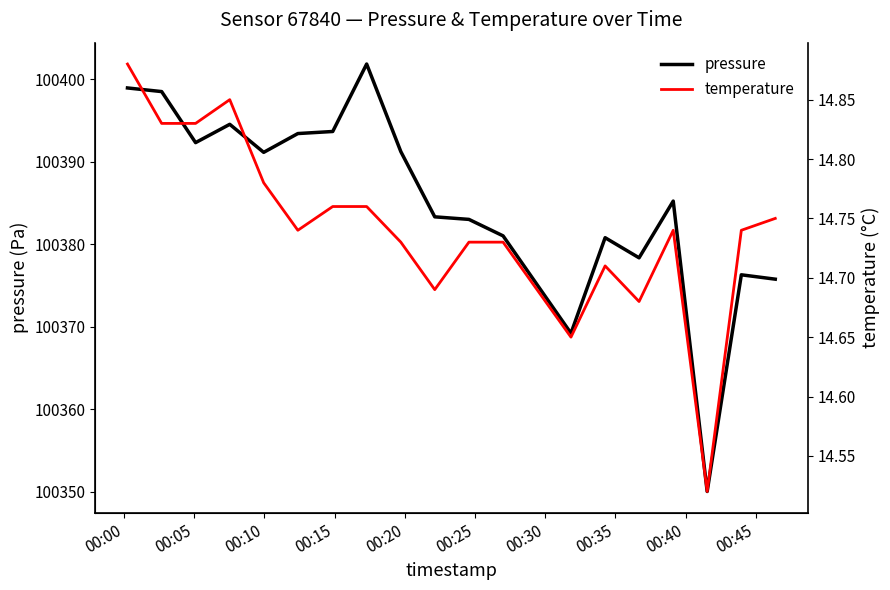

How many series are shown in this chart?

2